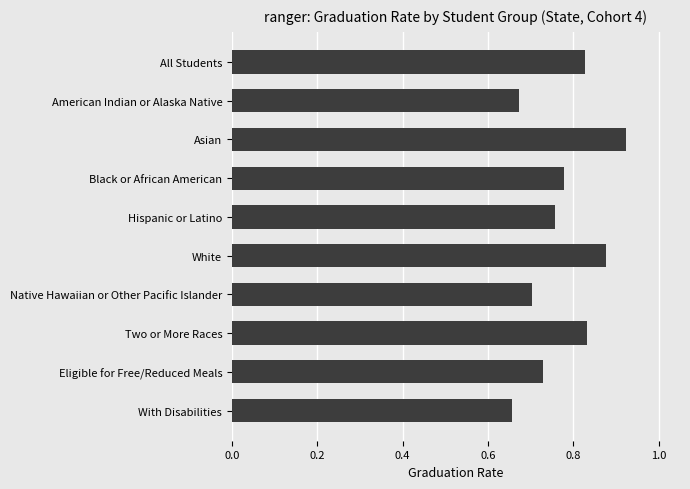

Between Eligible for Free/Reduced Meals and Native Hawaiian or Other Pacific Islander, which is larger?

Eligible for Free/Reduced Meals